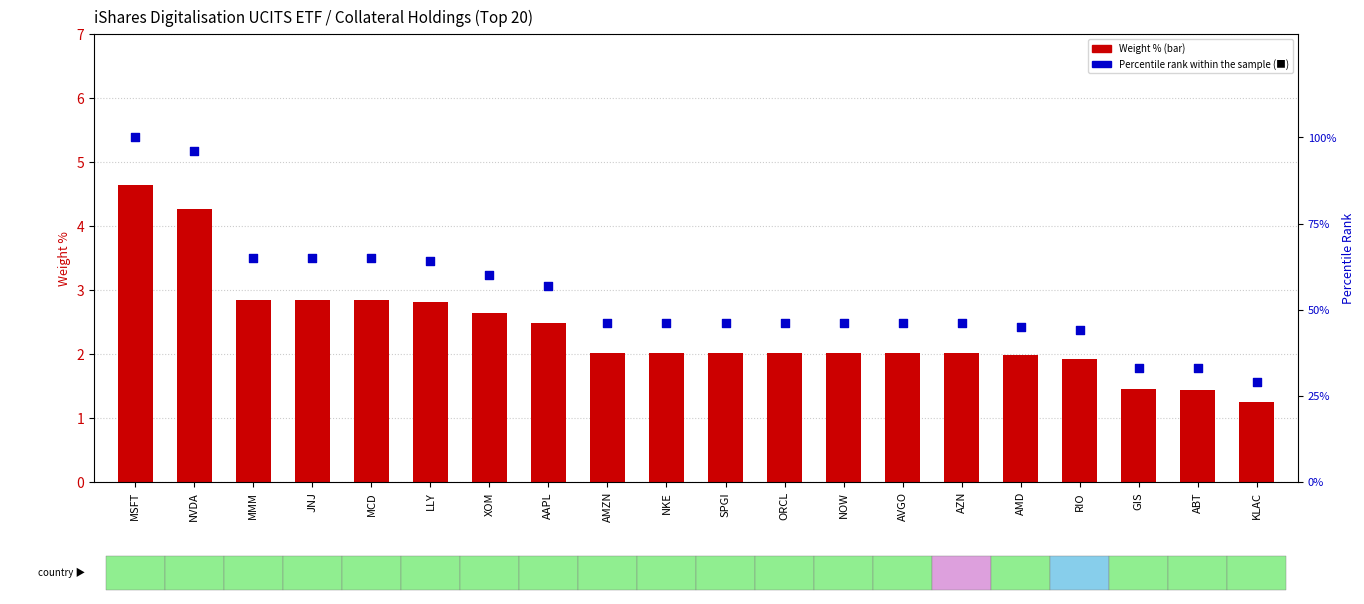

What are all the series names shown in the legend?

Weight %, Percentile rank within the sample